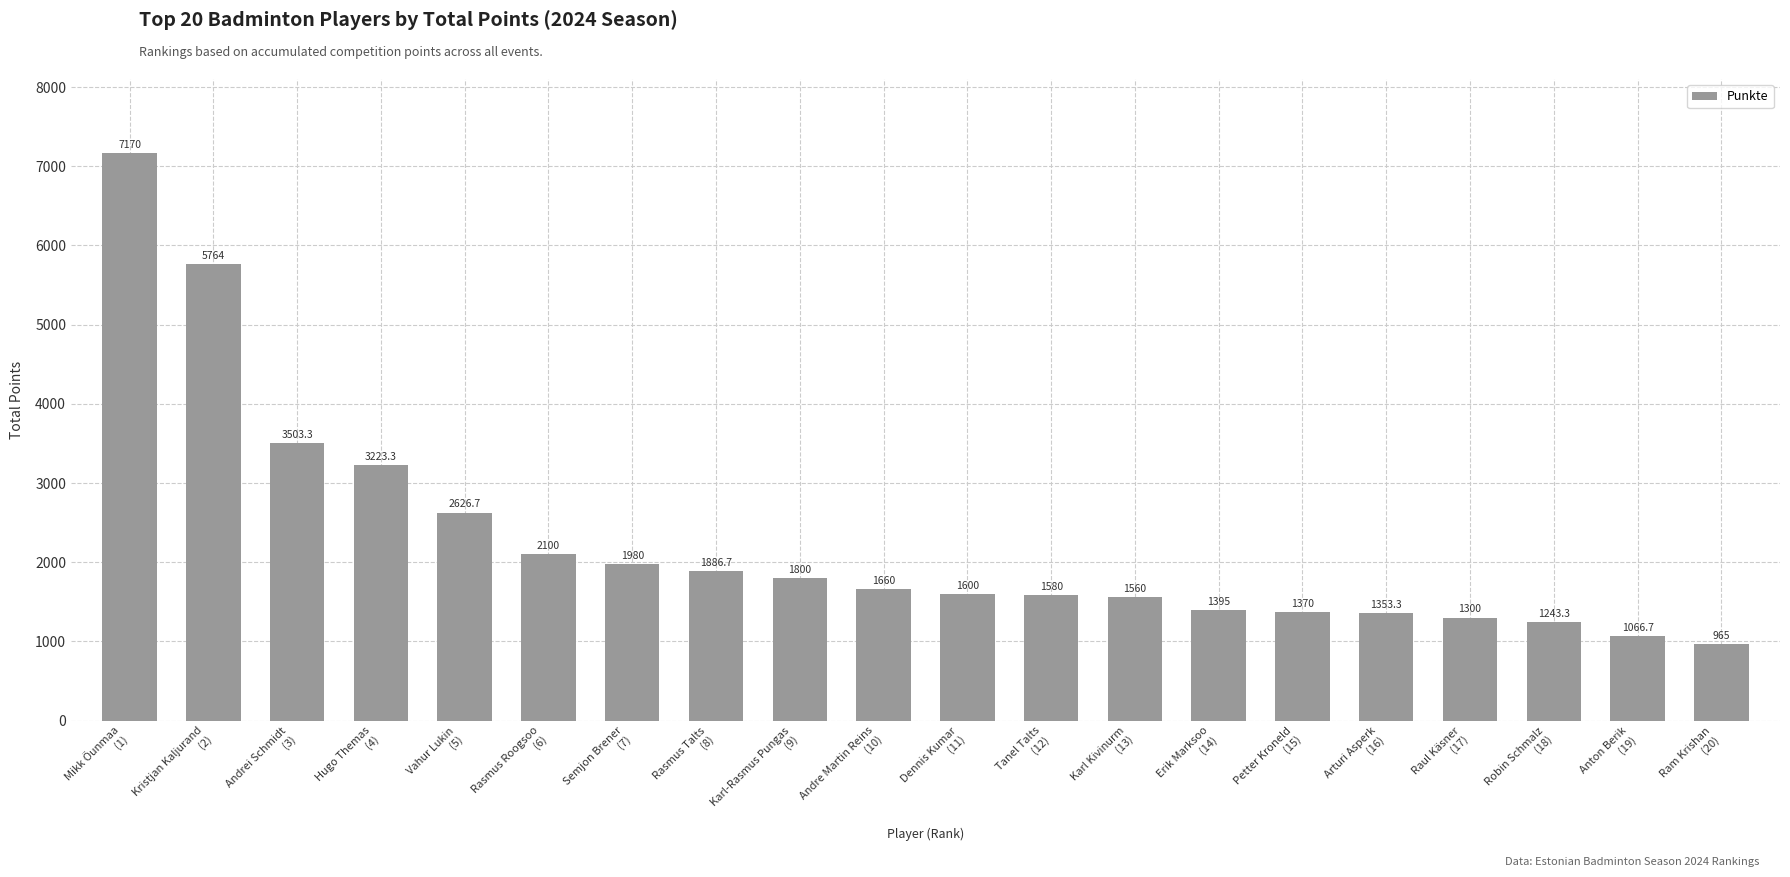

How many data points are less than 1660?

10